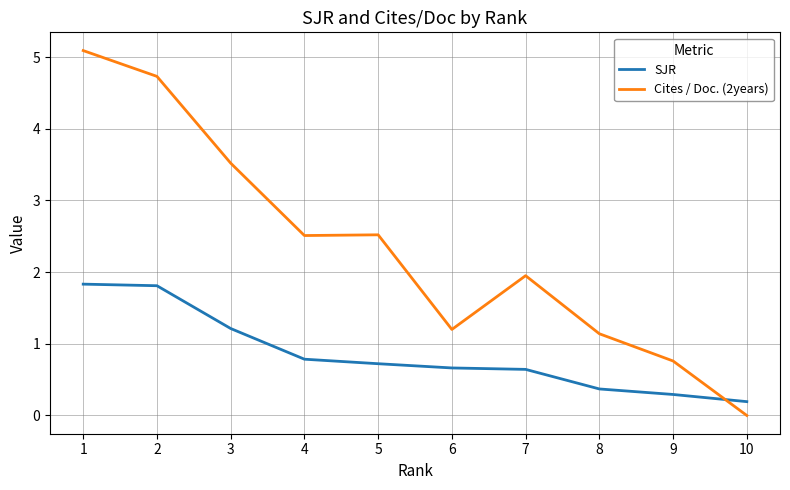

What is the total value across all series at 10?

0.2